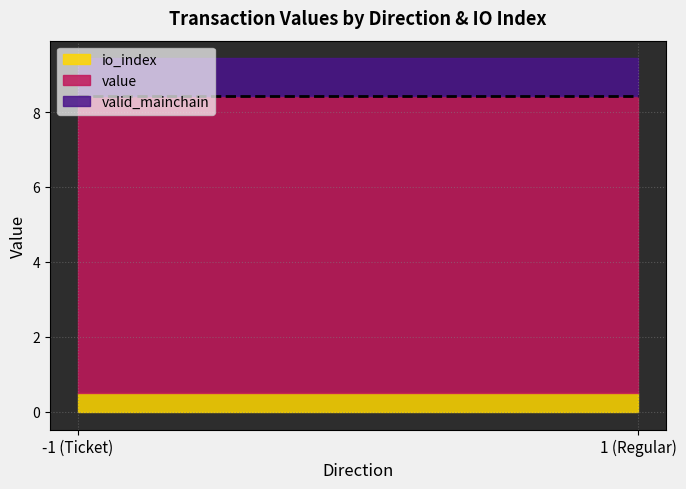

Which category has the highest value across all series?

-1_1